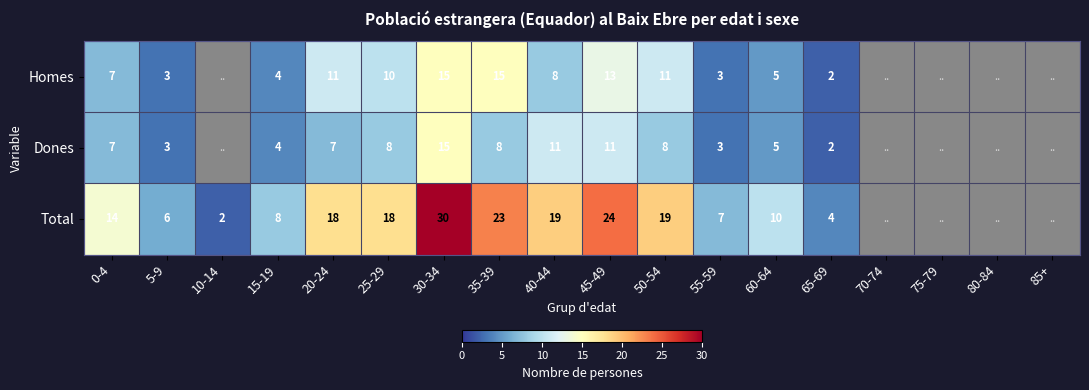

At which category is the sum across all series the highest?

30-34